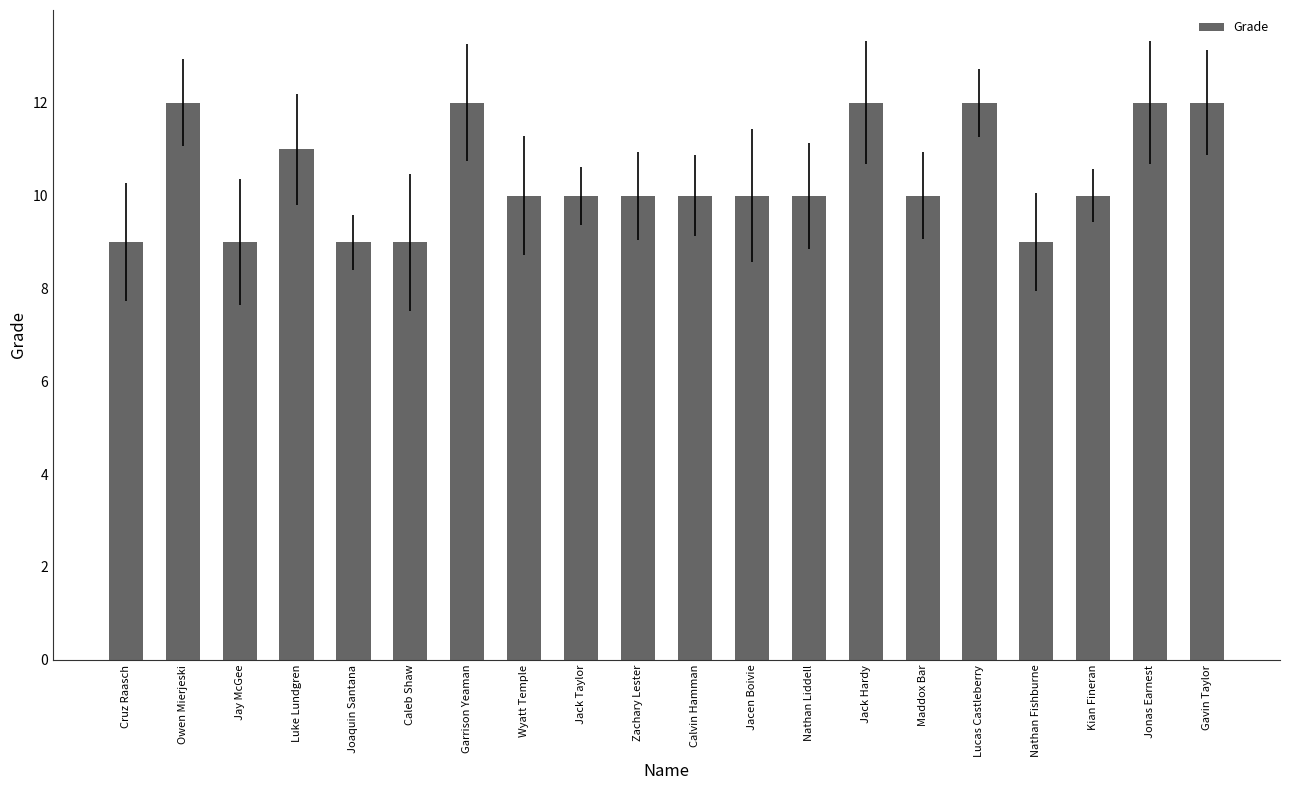

The chart shows a value of 21 at Gavin Taylor. True or false?

False